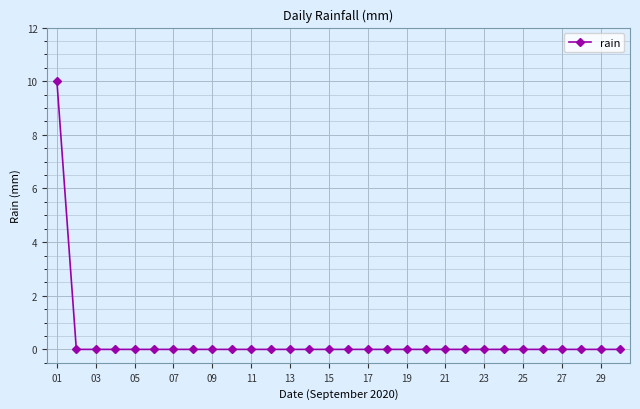

Does the chart display data point markers on the line(s)?

Yes